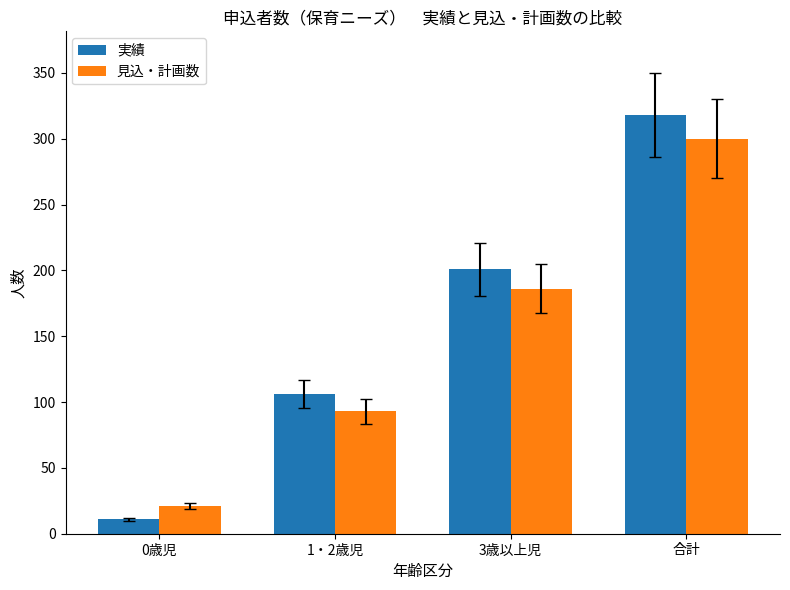

What is the smallest value displayed?

11